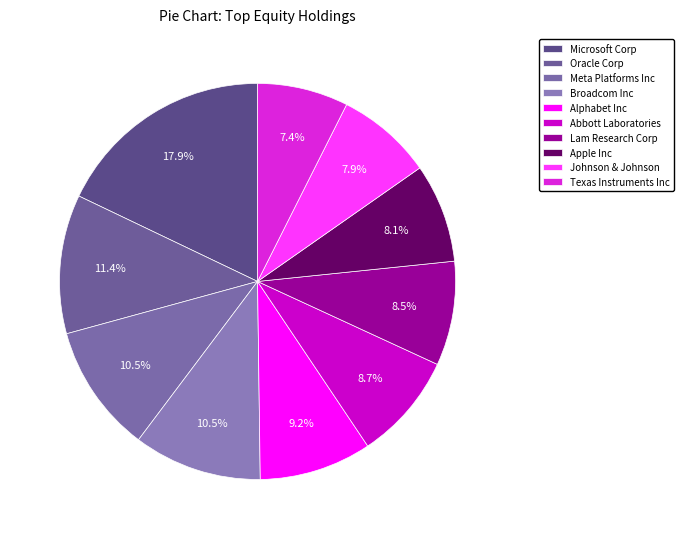

Which slice is the largest?

Microsoft Corp